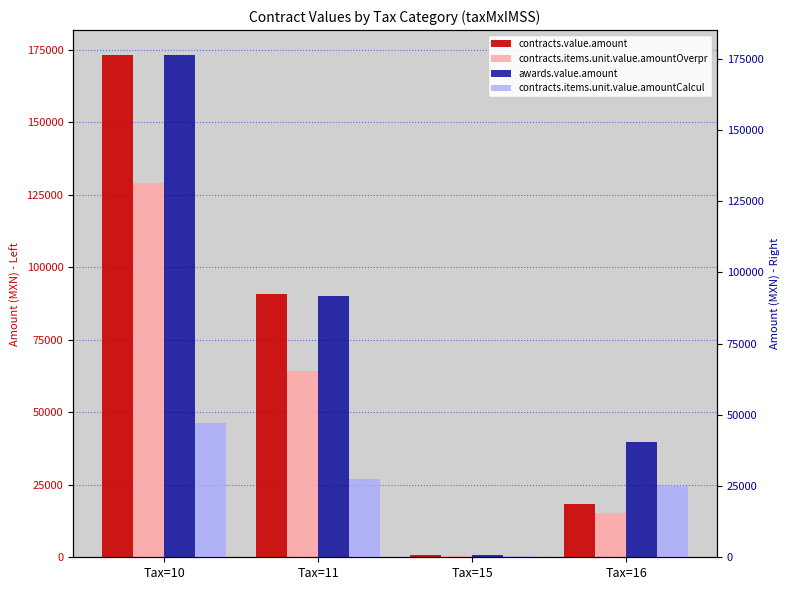

Reading left to right, extract all data points from this chart.

contracts.value.amount: 173051.6	90815.6	810.6	18337.3
contracts.items.unit.value.amountOverpr: 129143.2	64342.5	477.7	15361.2
awards.value.amount: 176280.7	91867.9	810.6	40336.0
contracts.items.unit.value.amountCalcul: 47137.5	27525.5	333.0	24974.8